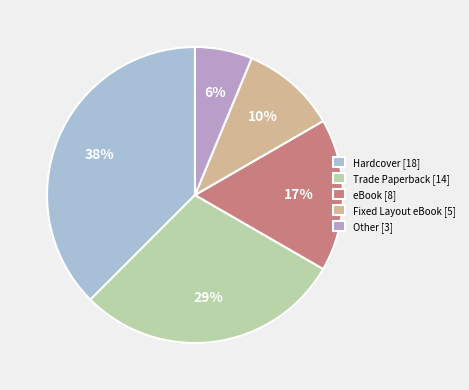

What is the smallest slice in the pie chart?

Other